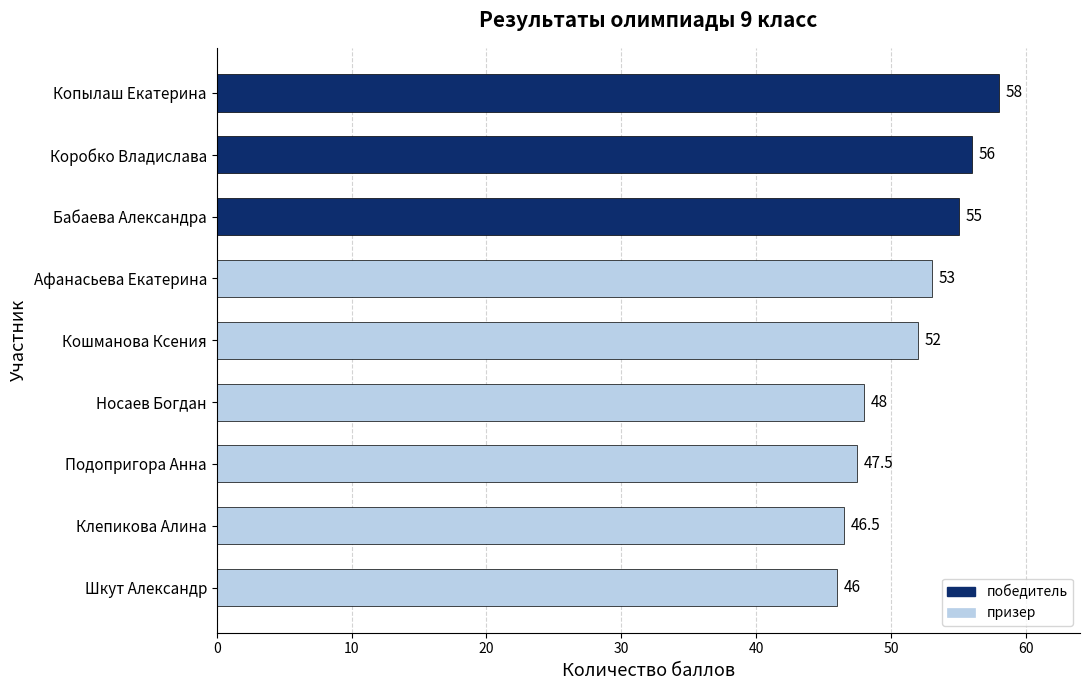

The chart shows a value of 74.0 at Шкут Александр. True or false?

False